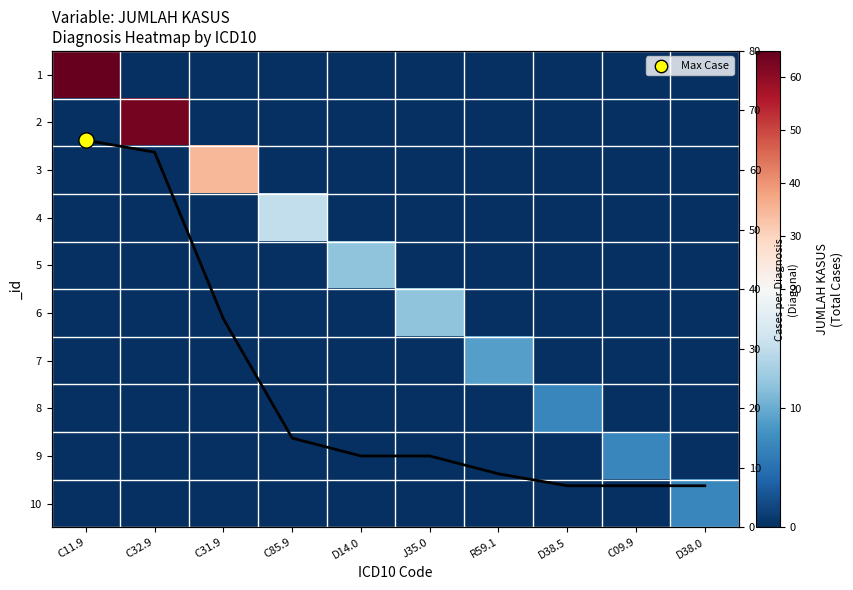

True or false: 3 has a value of 0 at D38.0.

True